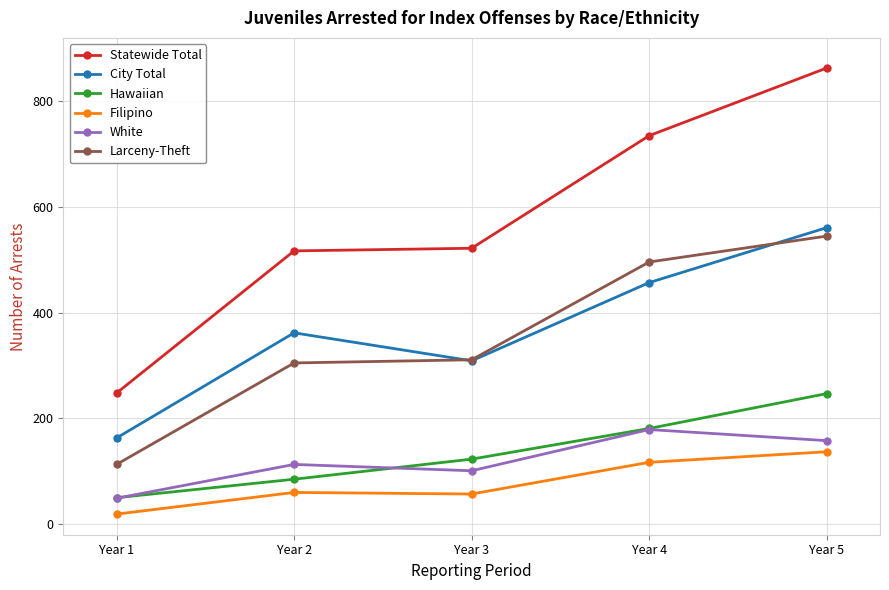

True or false: Filipino and Statewide Total intersect in this chart.

False